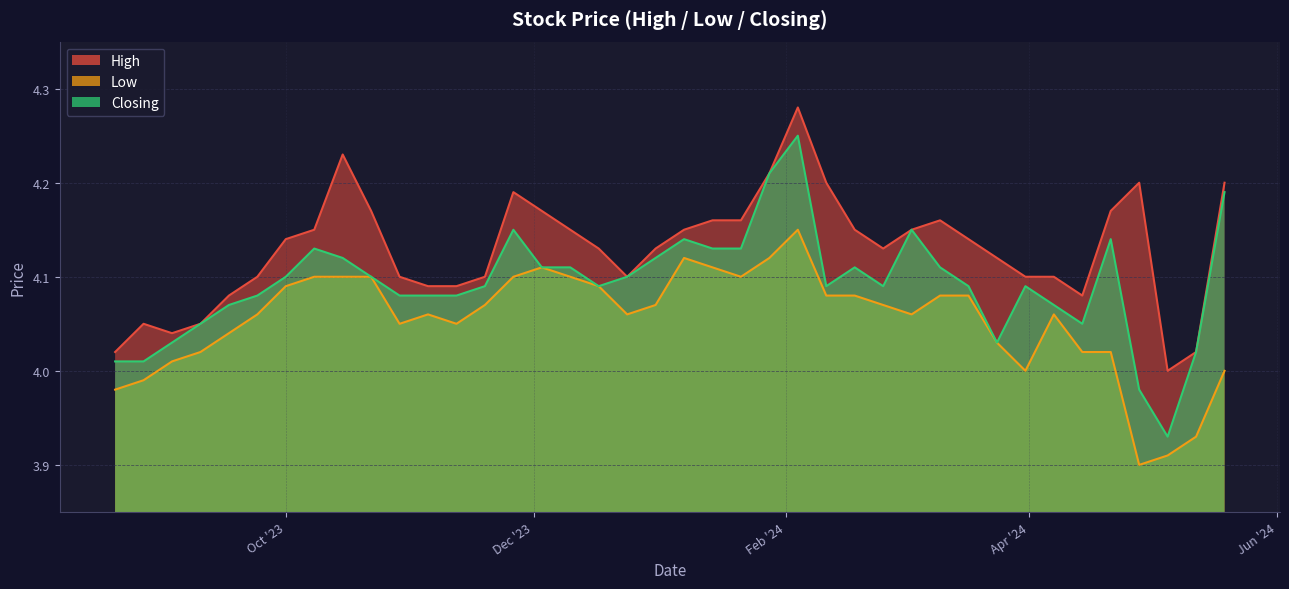

Which category has the highest value in the Closing series?

04/02/2024